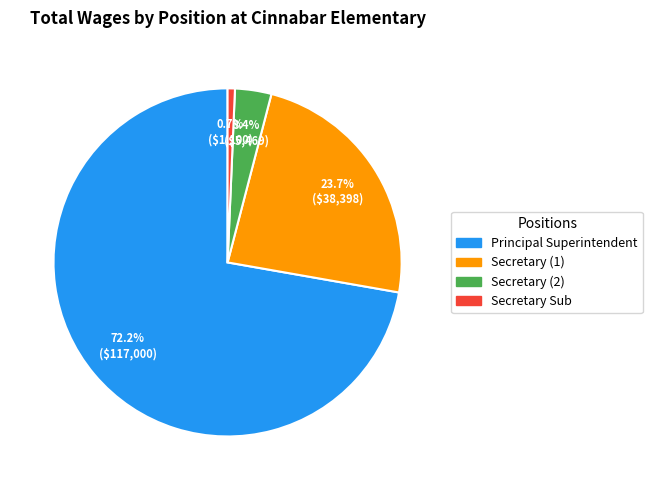

Count the number of slices in the pie.

4